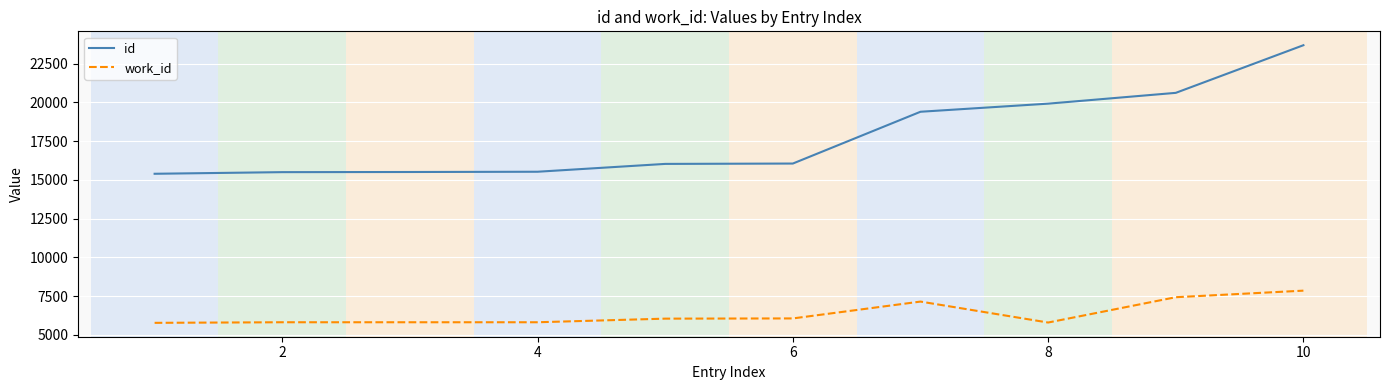

Which series has the widest spread of values?

id